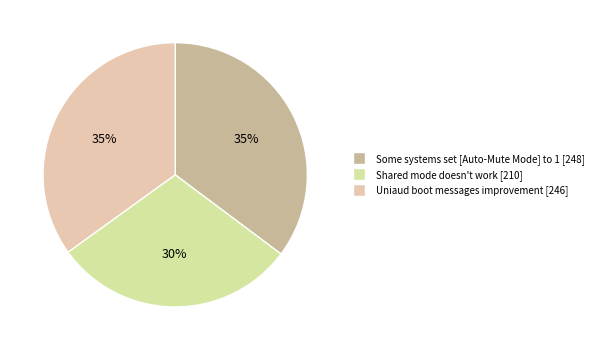

Is there any slice that represents more than half of the pie?

No